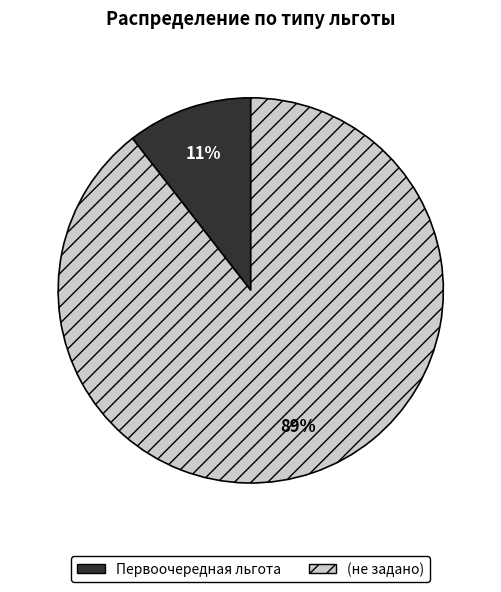

Is it true that Первоочередная льгота is 24% of the pie?

False